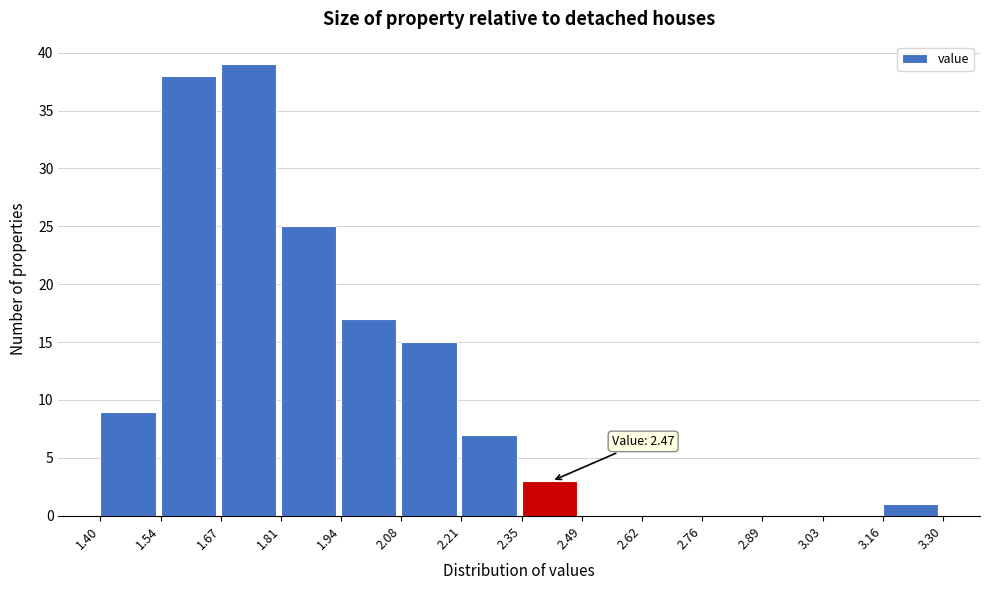

Which range on the x-axis has the tallest bar?

1.67 to 1.81